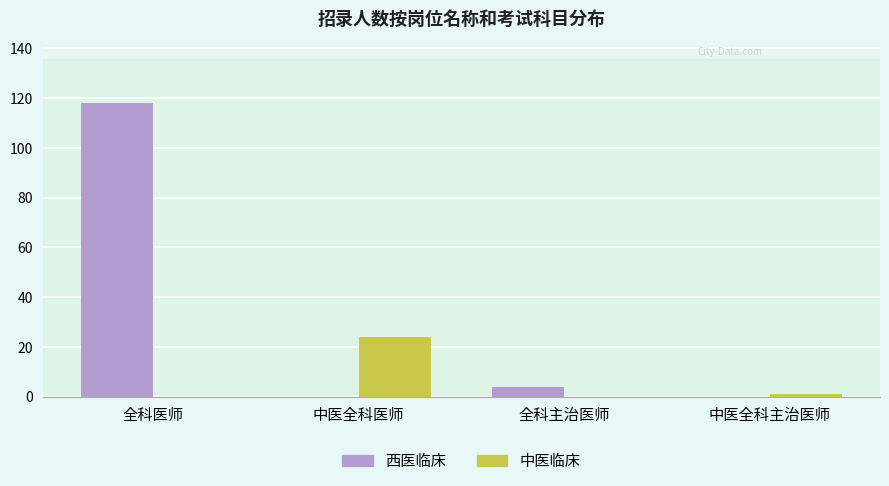

How many data points does each series have?

4